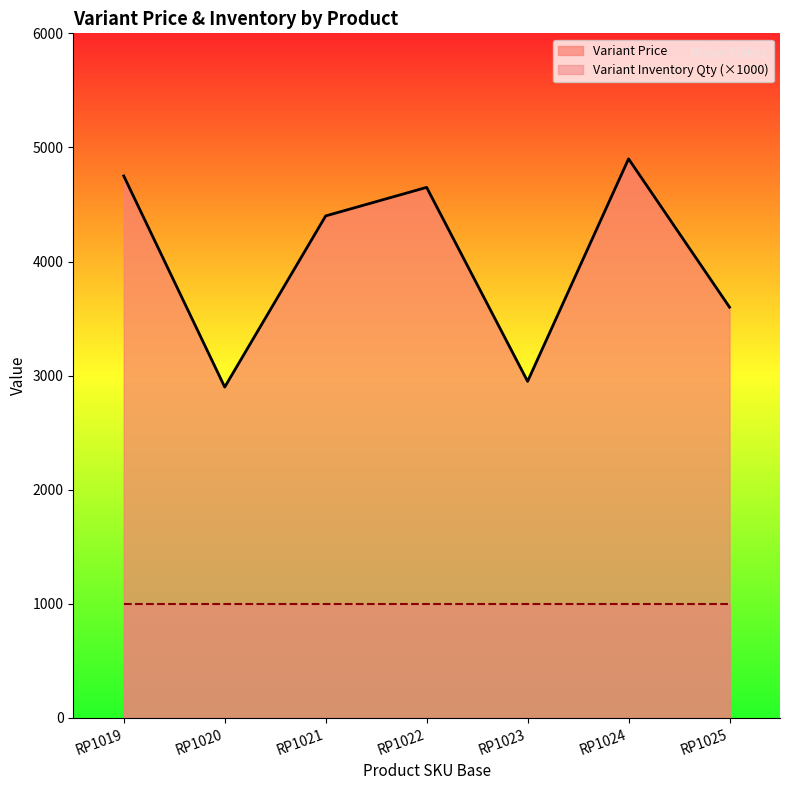

What is the change in value from RP1020 to RP1021?

+1500